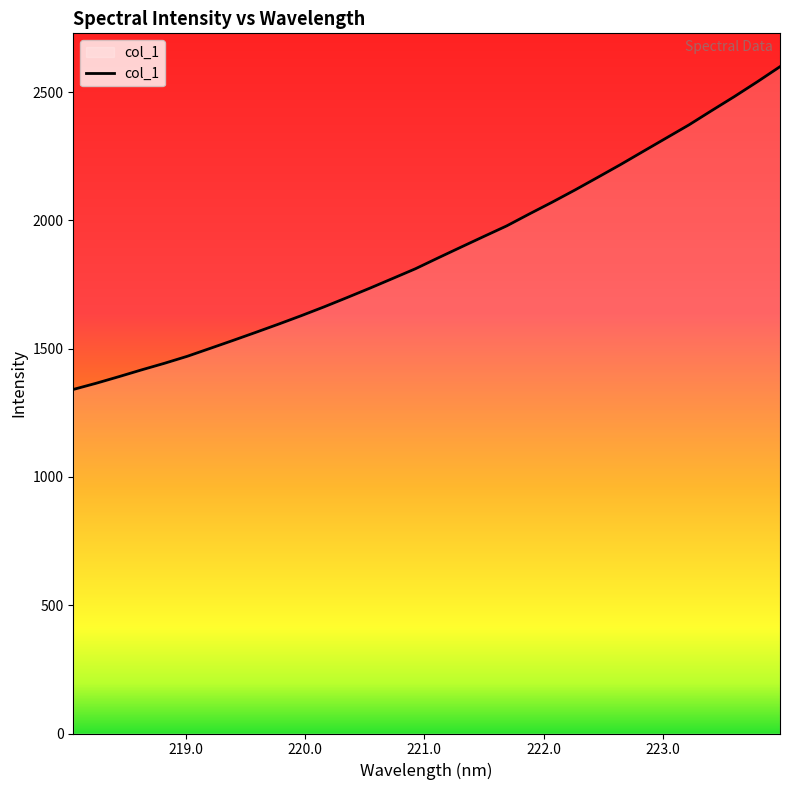

What is the maximum value shown in the chart?

2599.1